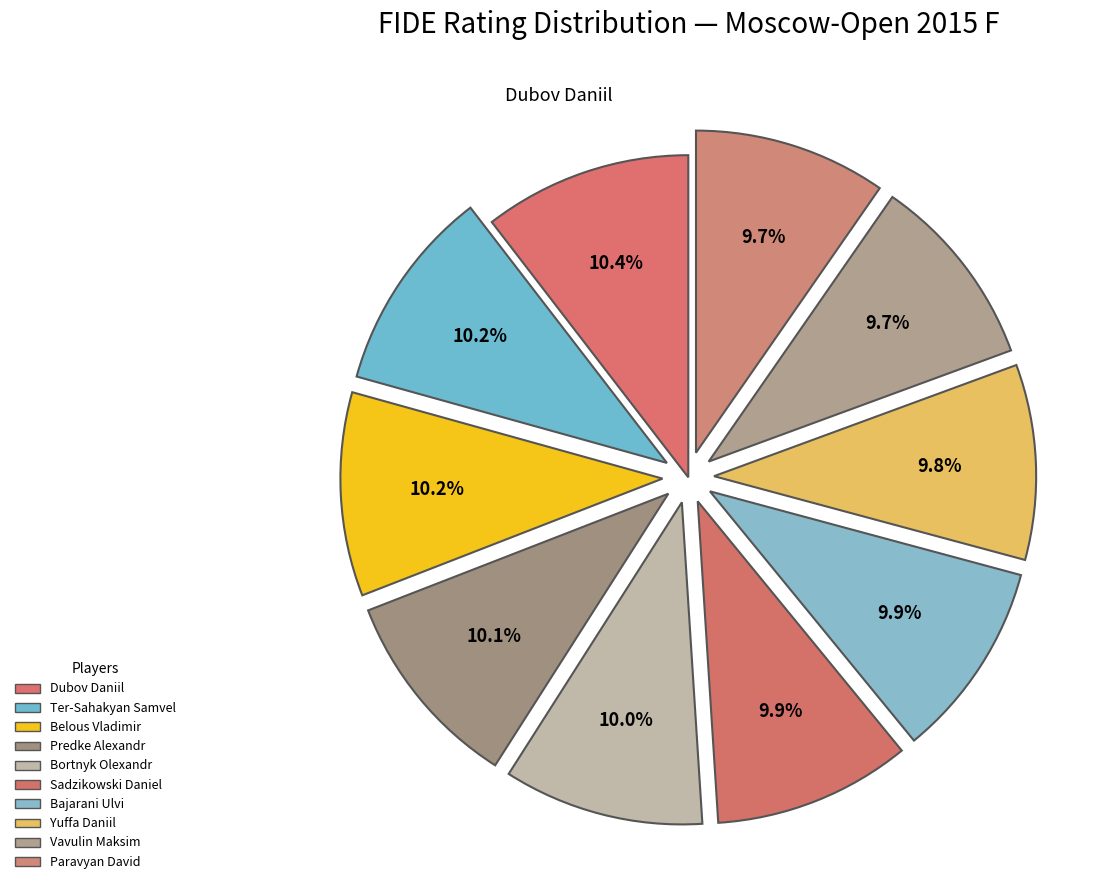

Rank the categories by value from lowest to highest.

Paravyan David, Vavulin Maksim, Yuffa Daniil, Bajarani Ulvi, Sadzikowski Daniel, Bortnyk Olexandr, Predke Alexandr, Belous Vladimir, Ter-Sahakyan Samvel, Dubov Daniil